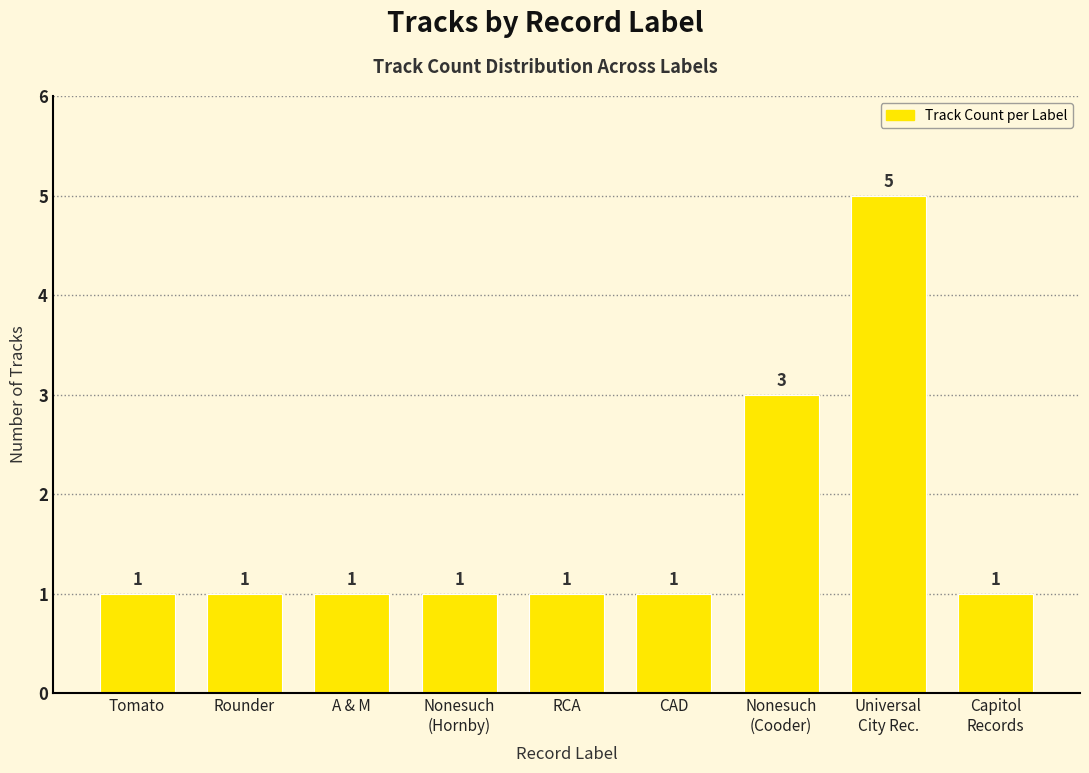

Are the bars grouped side by side (vs. stacked)?

No